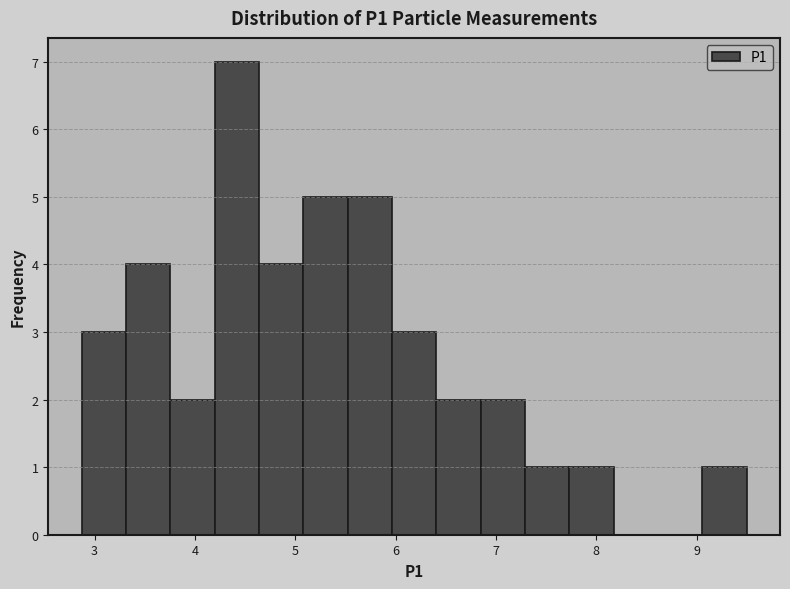

Reading left to right, list every bar in this chart as the range it spans on the x-axis followed by its height. Neither the bar edges nor the heights are printed on the chart, so give them approximately, as read against the axes.

2.9 to 3.3: 3
3.3 to 3.8: 4
3.8 to 4.2: 2
4.2 to 4.6: 7
4.6 to 5.1: 4
5.1 to 5.5: 5
5.5 to 6.0: 5
6.0 to 6.4: 3
6.4 to 6.8: 2
6.8 to 7.3: 2
7.3 to 7.7: 1
7.7 to 8.2: 1
8.2 to 8.6: 0
8.6 to 9.1: 0
9.1 to 9.5: 1